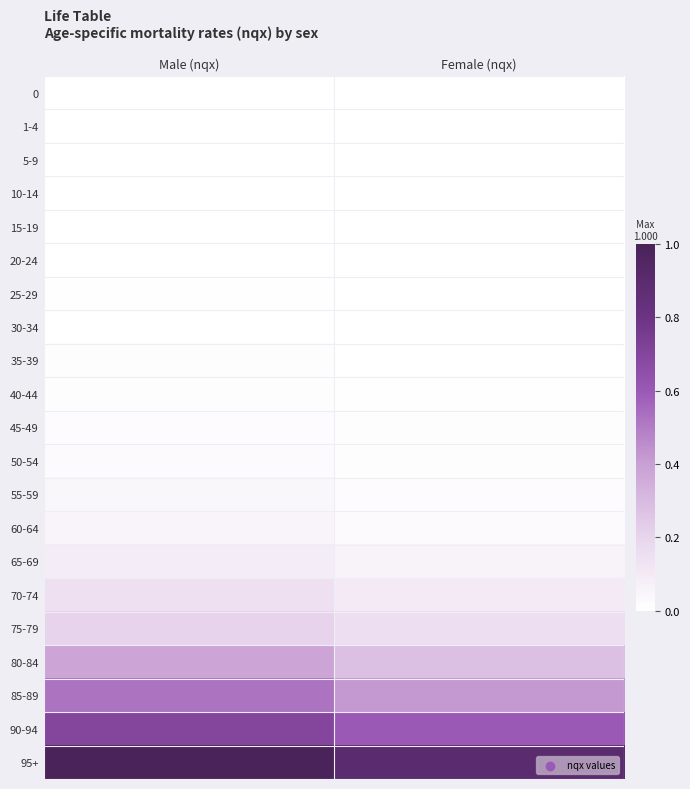

What is the total value across all series at Female (nqx)?

2.6